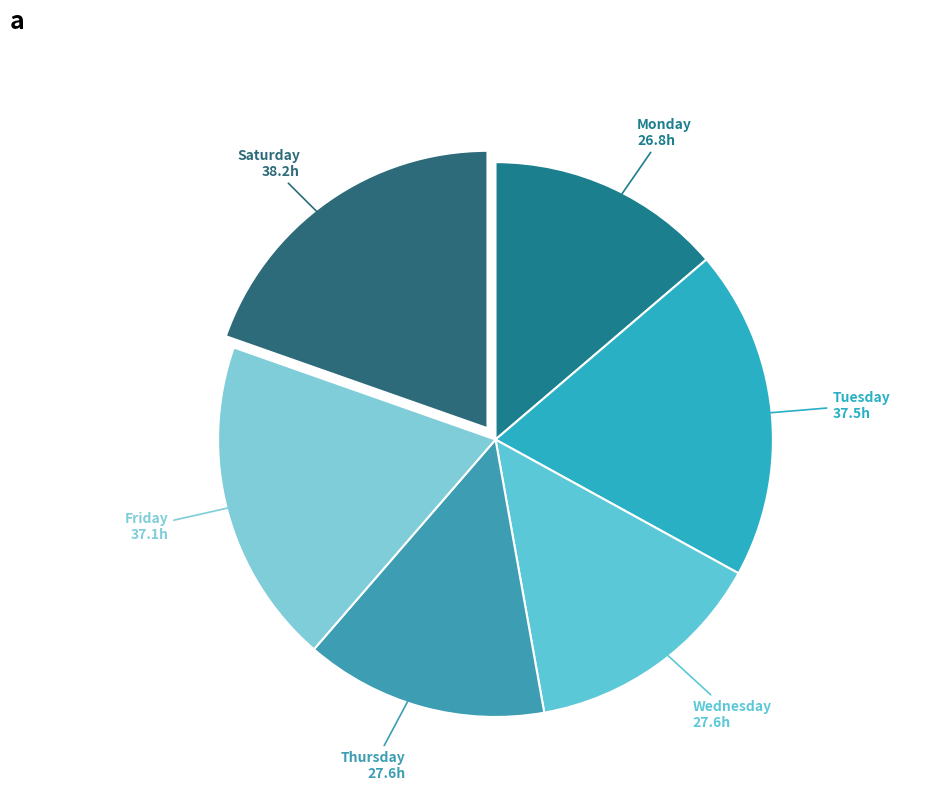

Is there any slice that represents more than half of the pie?

No